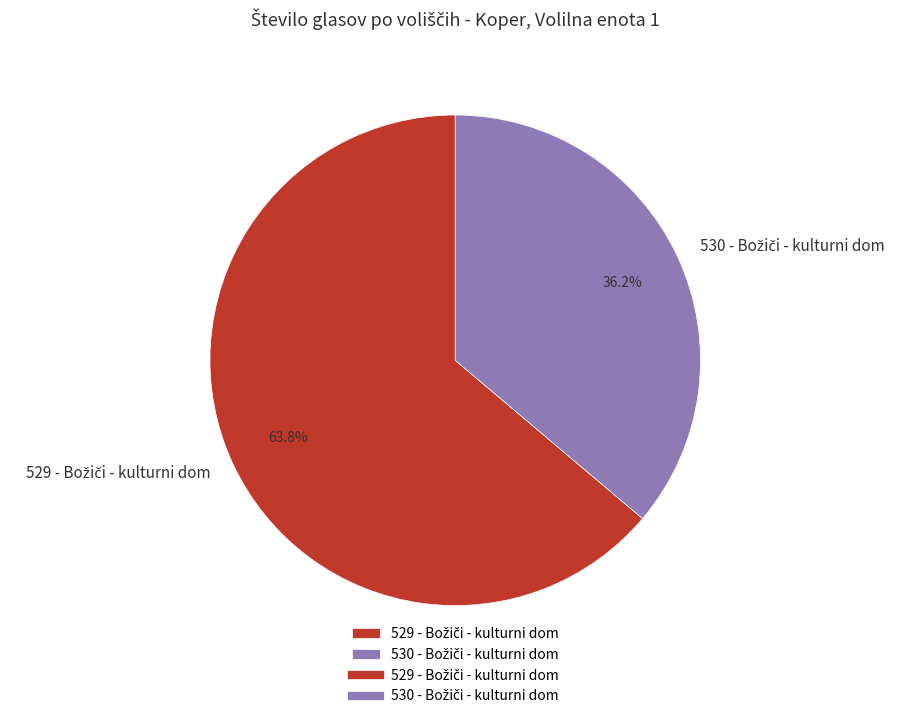

To the nearest percent, what is the difference between the largest and smallest slice percentages?

28%